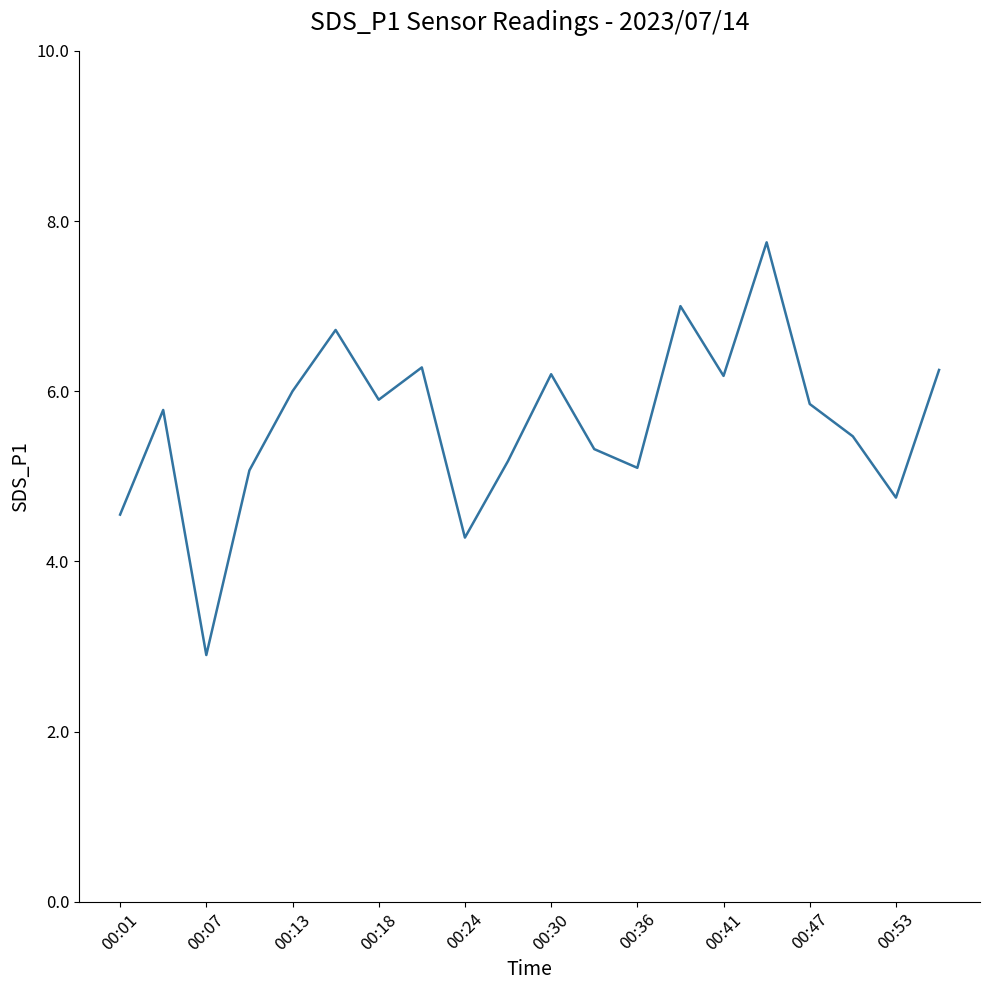

What is the smallest value displayed?

2.9